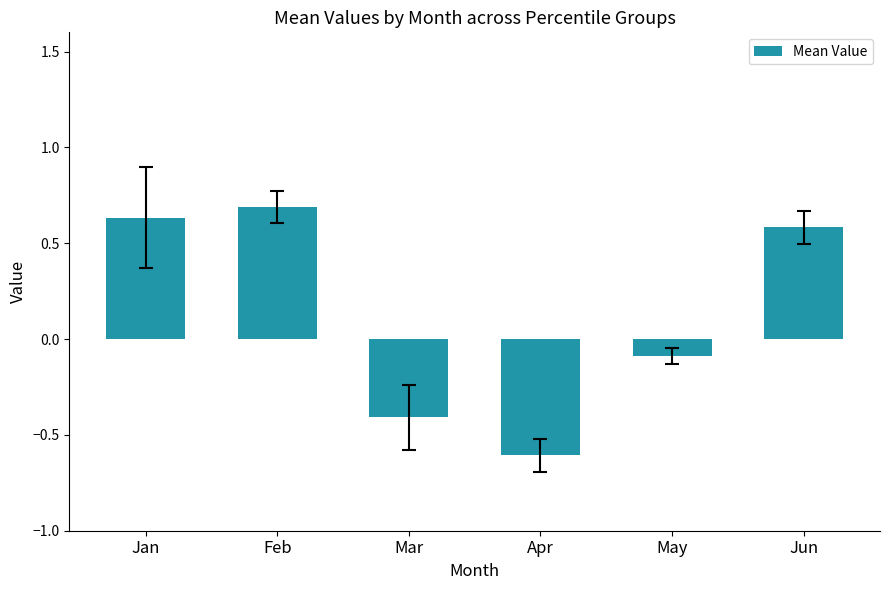

Are the bars horizontal?

No